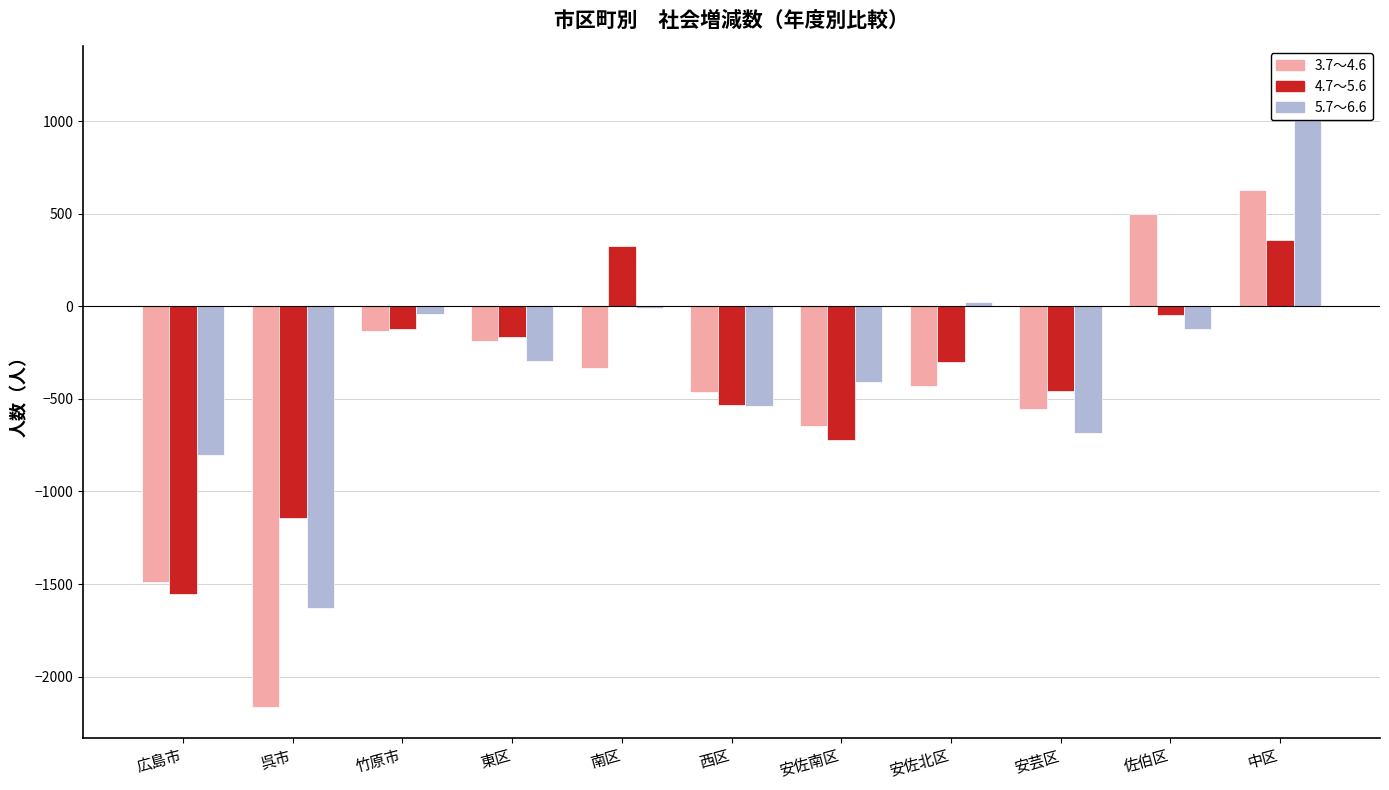

True or false: 5.7～6.6 has a value of -883 at 西区.

False